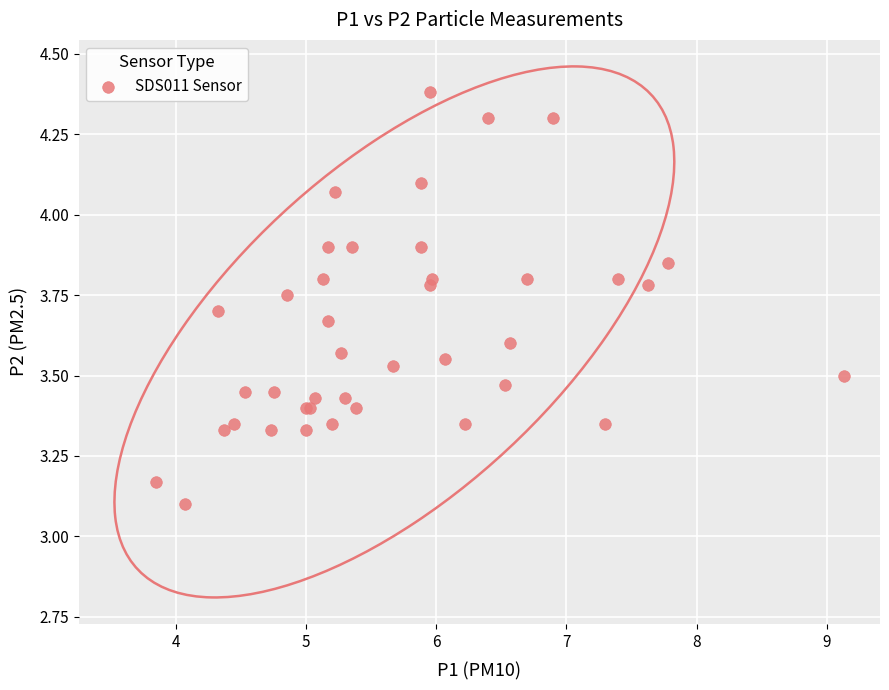

What Y value in the scatter plot is closest to 3?

3.1